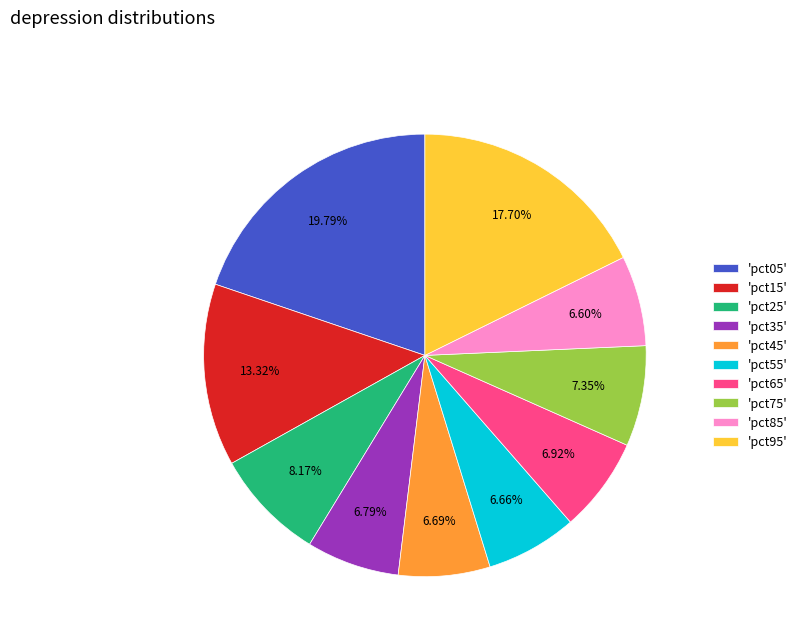

Is there any slice that represents more than half of the pie?

No